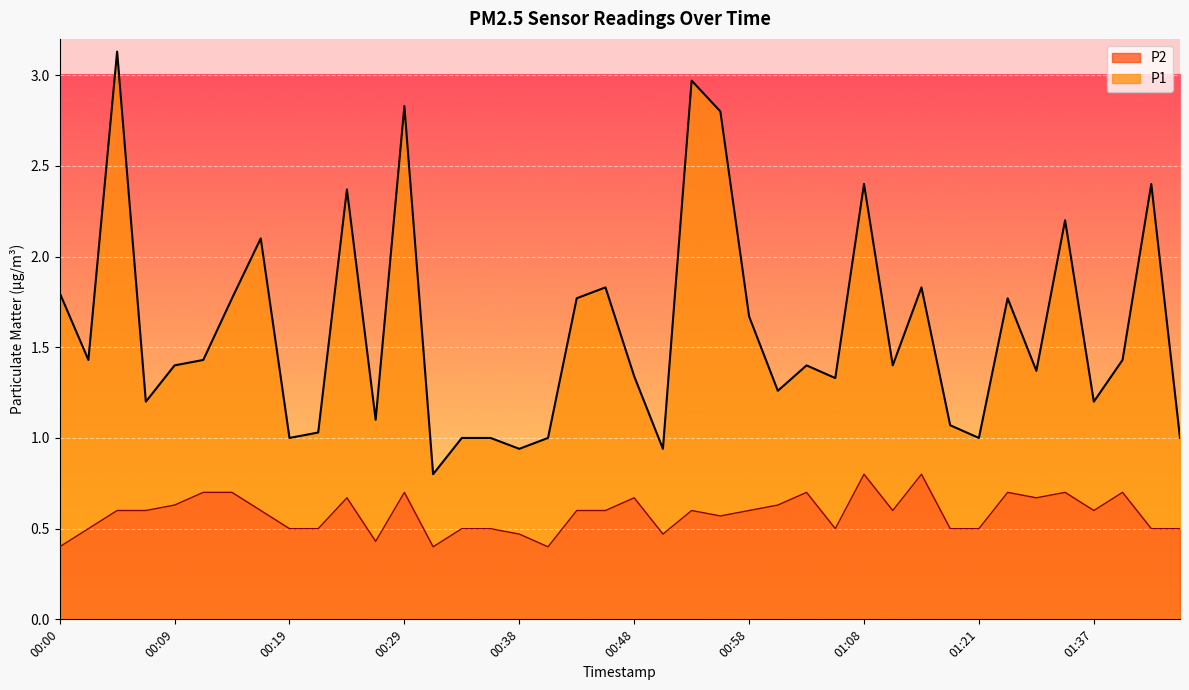

True or false: P1 and P2 intersect in this chart.

False